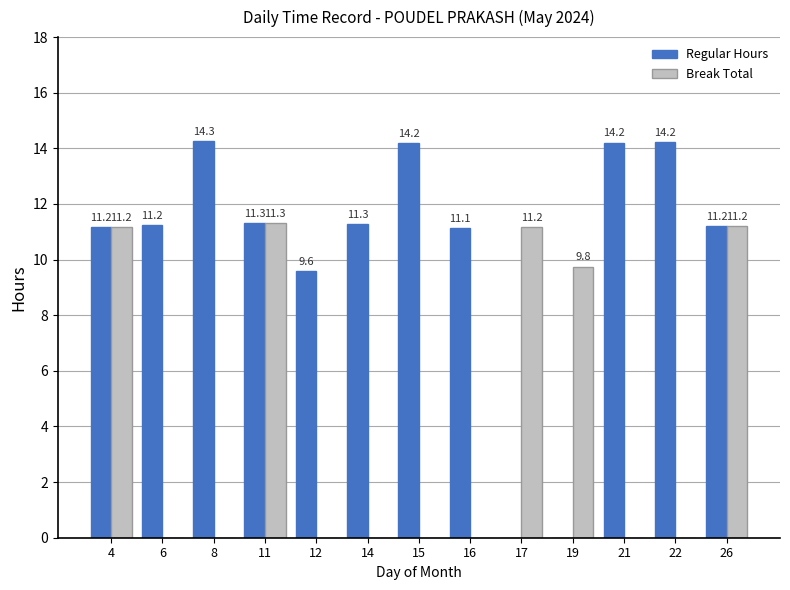

Which series has the largest total across all categories?

Regular Hours